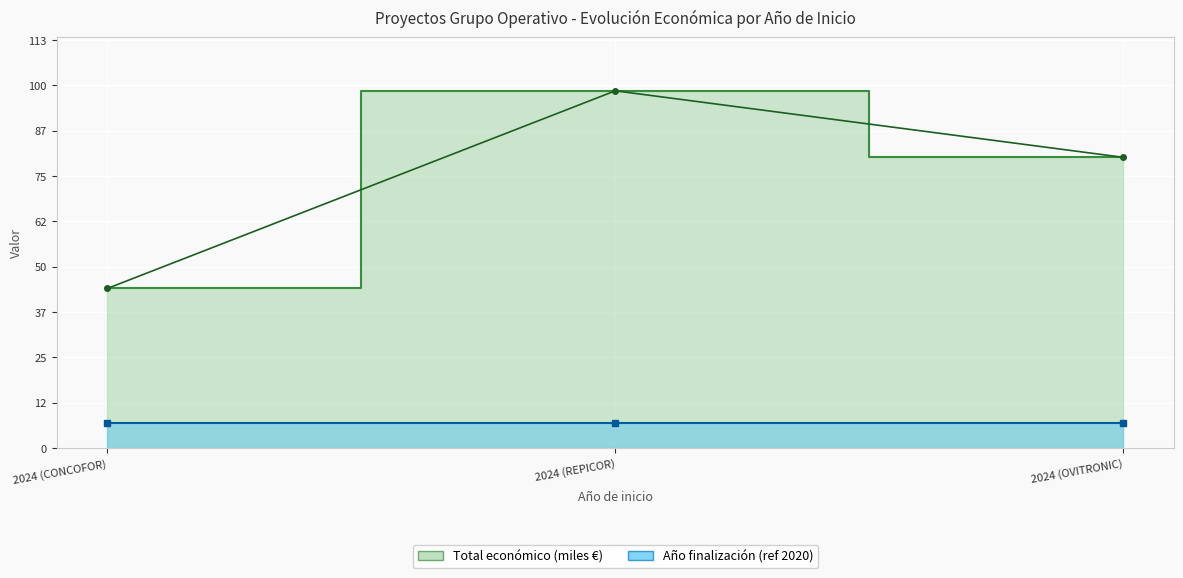

What is the value of the 2nd point from the left?

98.9